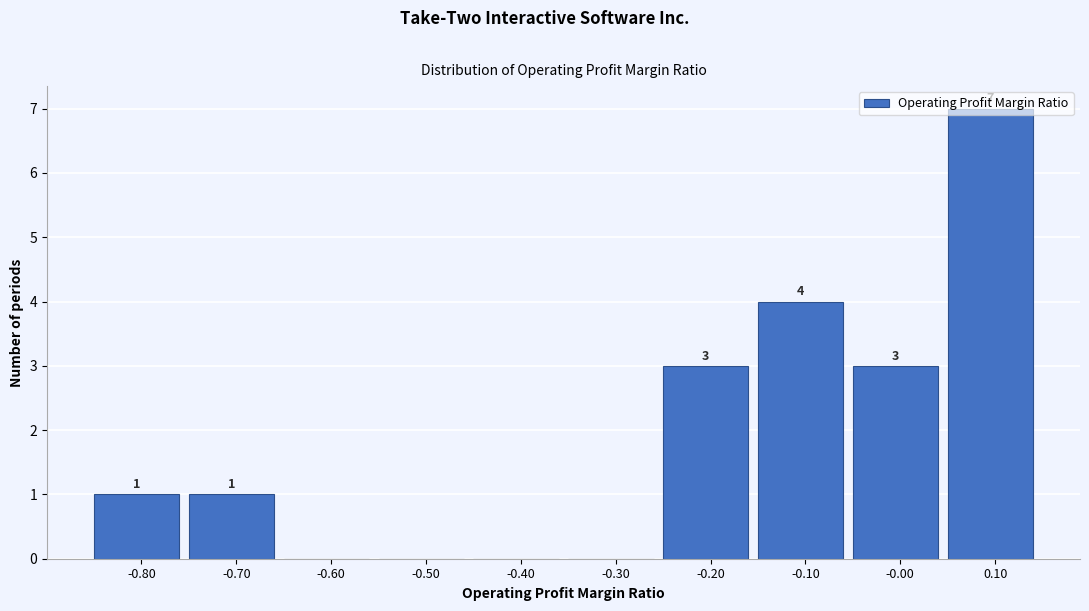

Which range on the x-axis has the tallest bar?

0.05 to 0.15